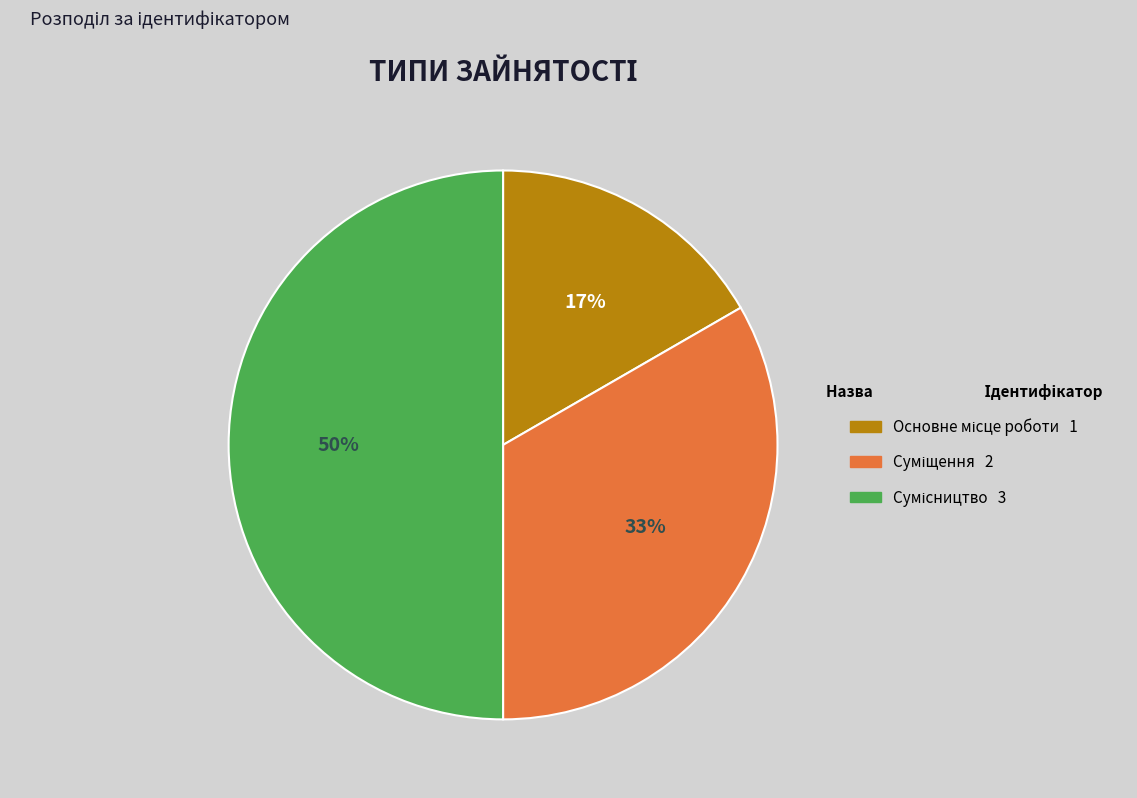

To the nearest percent, what is the combined percentage of Сумісництво and Основне місце роботи?

67%